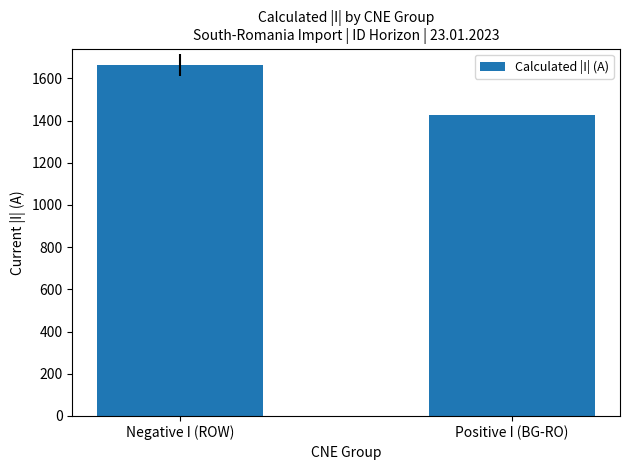

Reading left to right, transcribe all the data shown in this chart.

1661.9	1426.0